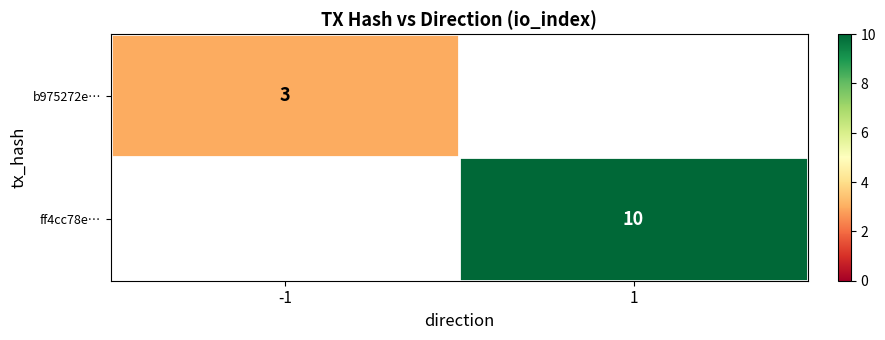

The value of ff4cc78e… at 1 is 10. True or false?

True